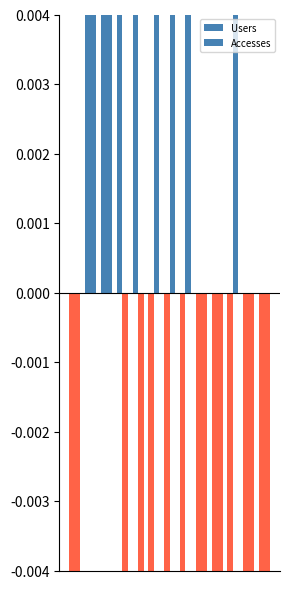

At how many categories does at least one series exceed 0?

8